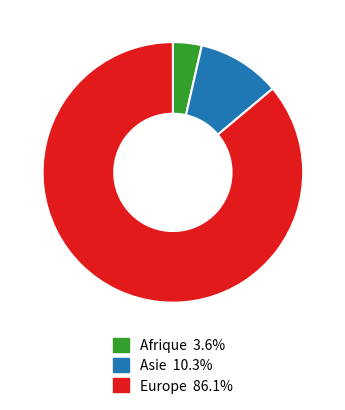

Is there a majority slice in this chart?

Yes